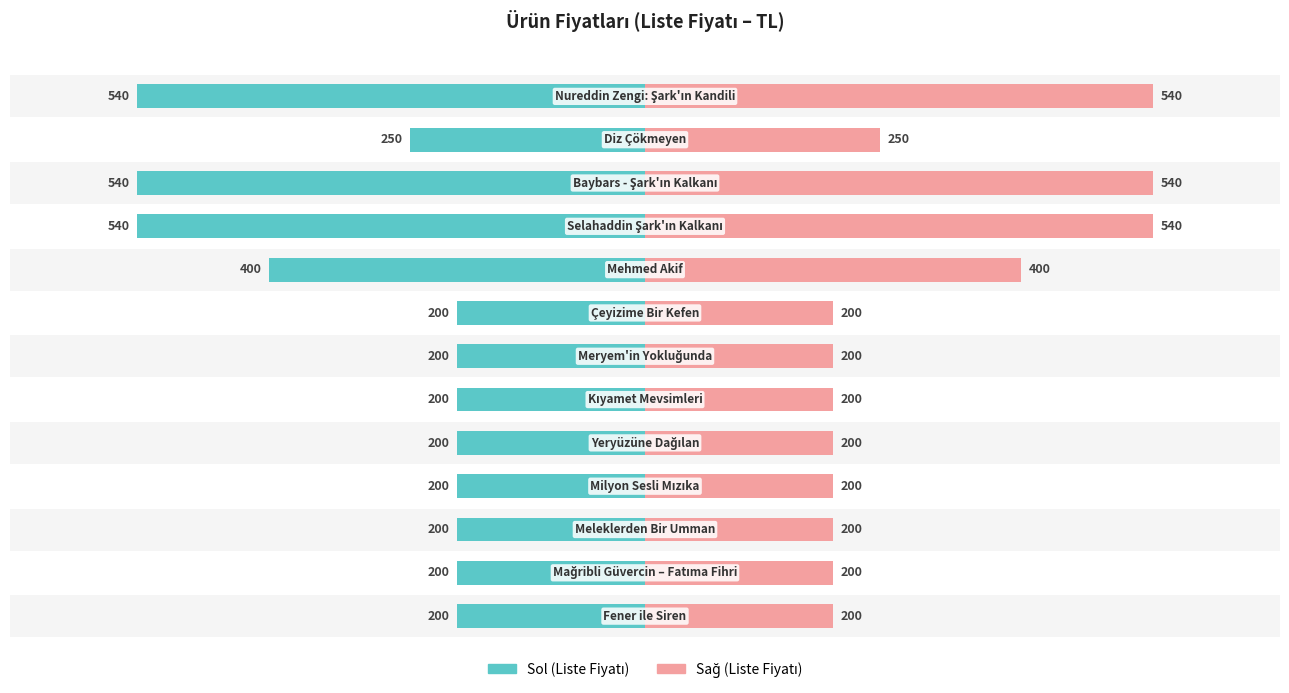

True or false: Liste Fiyatı (Sol) has a value of -853 at 10.

False